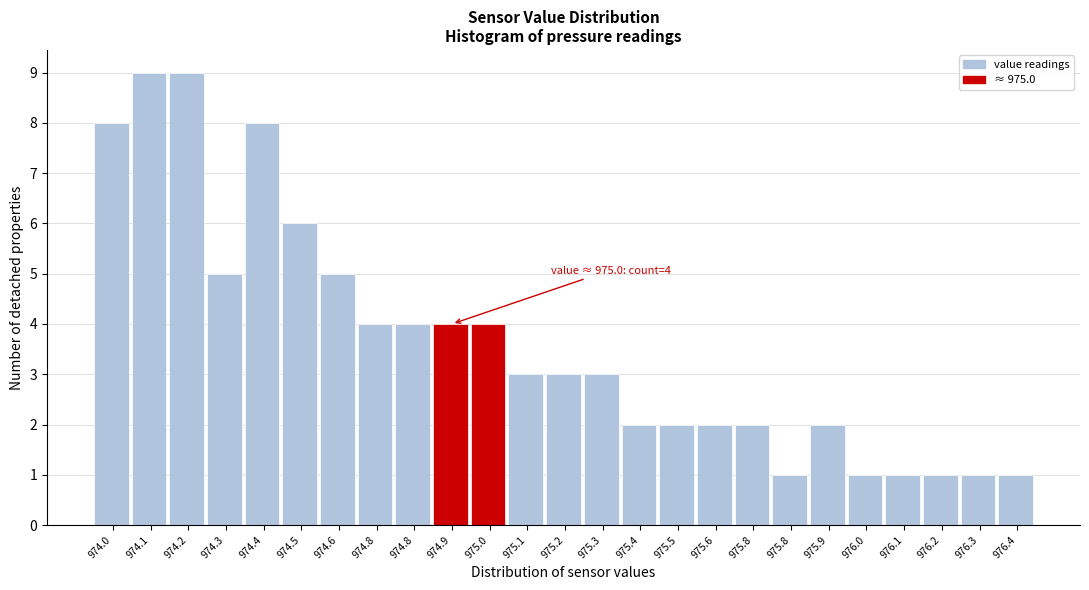

Count the number of categories in the chart.

25